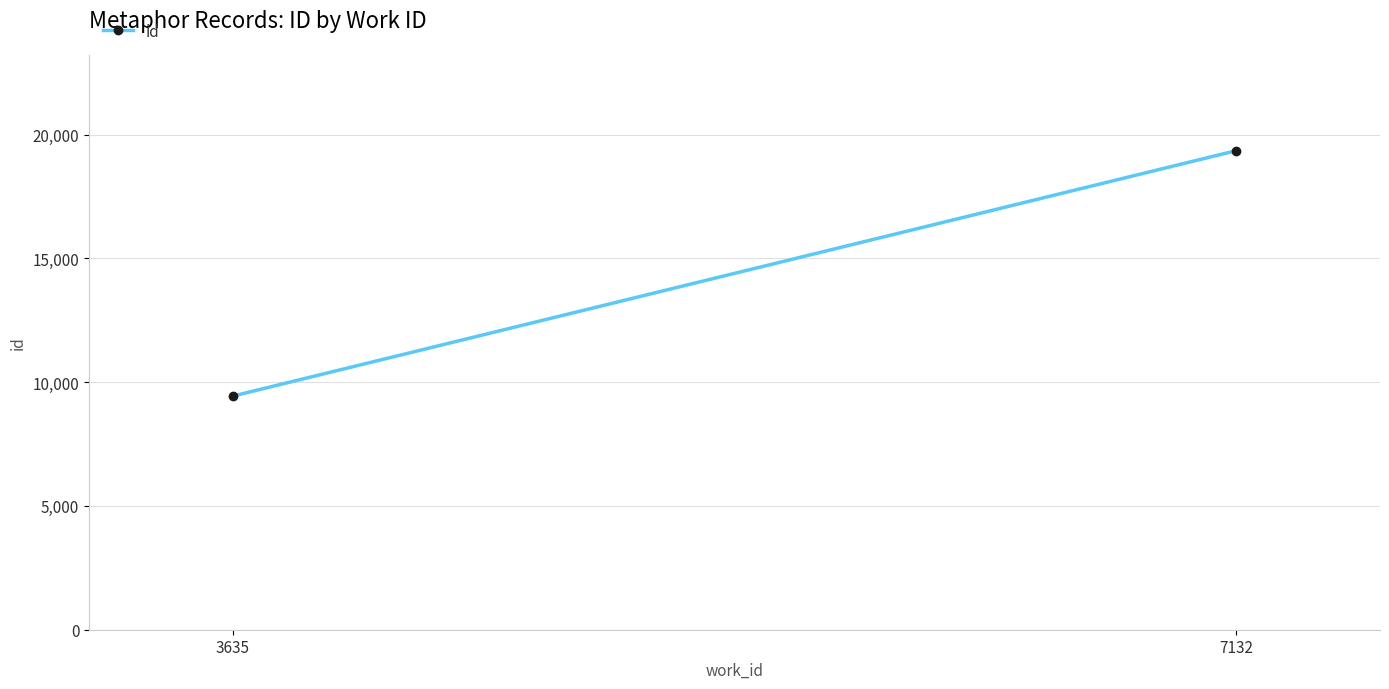

Which has a higher value, 3635 or 7132?

7132